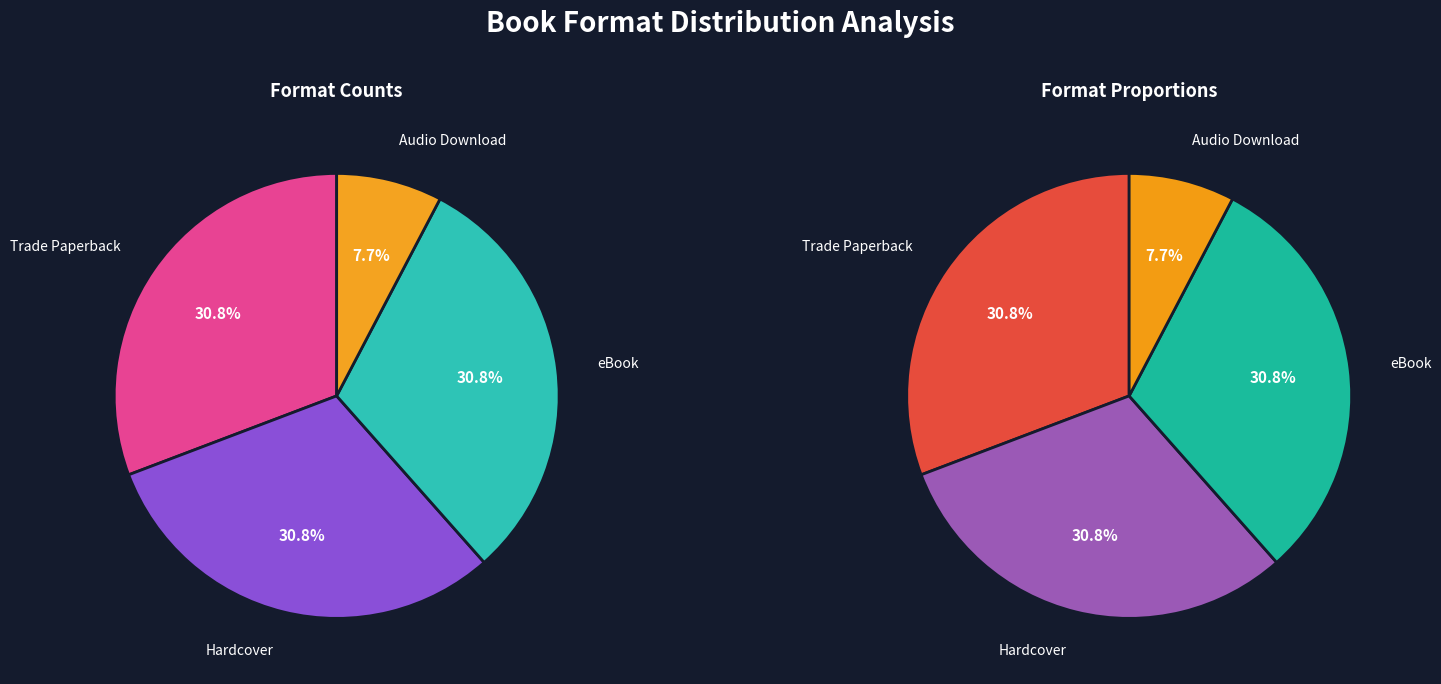

To the nearest percent, what portion does Trade Paperback represent?

31%